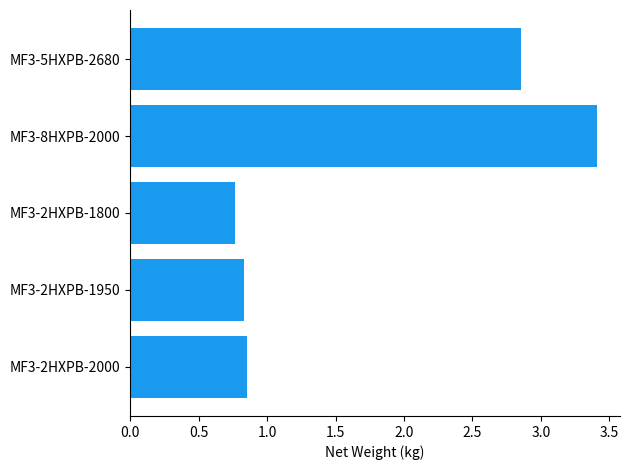

How many values are between 0 and 2?

3